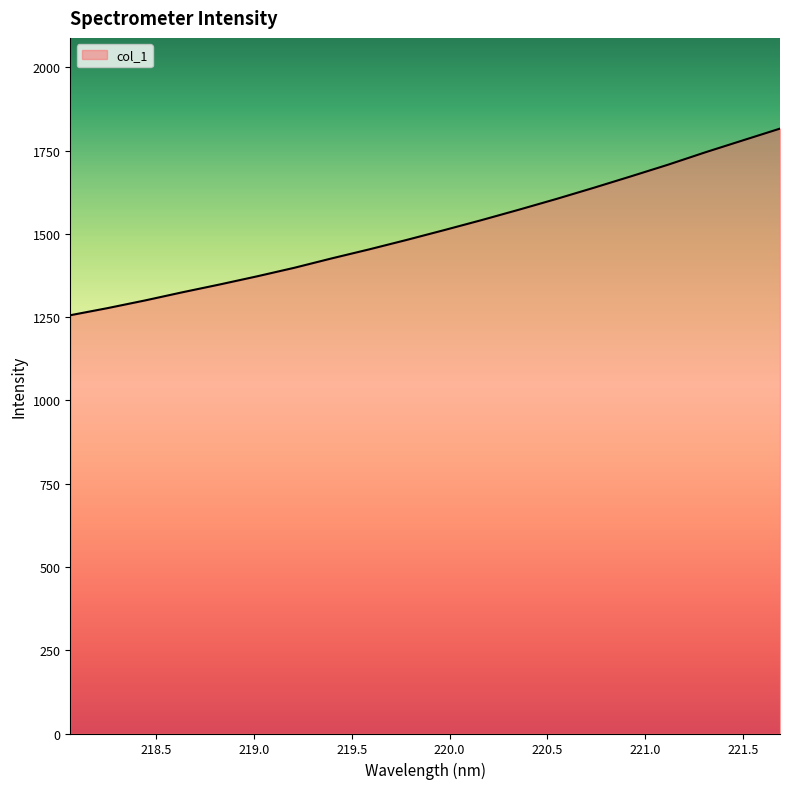

What is the greatest value displayed?

1816.2